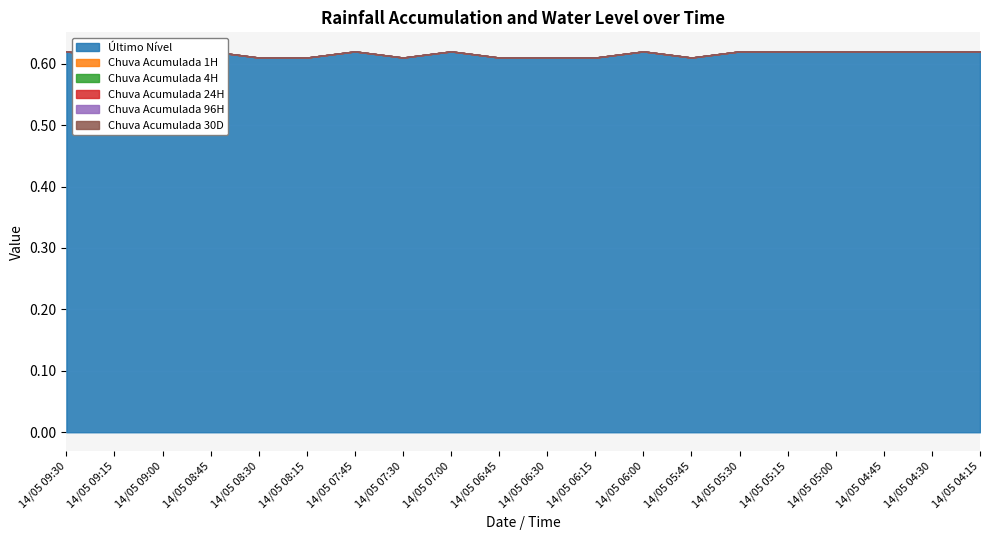

Count the number of data series in this chart.

6